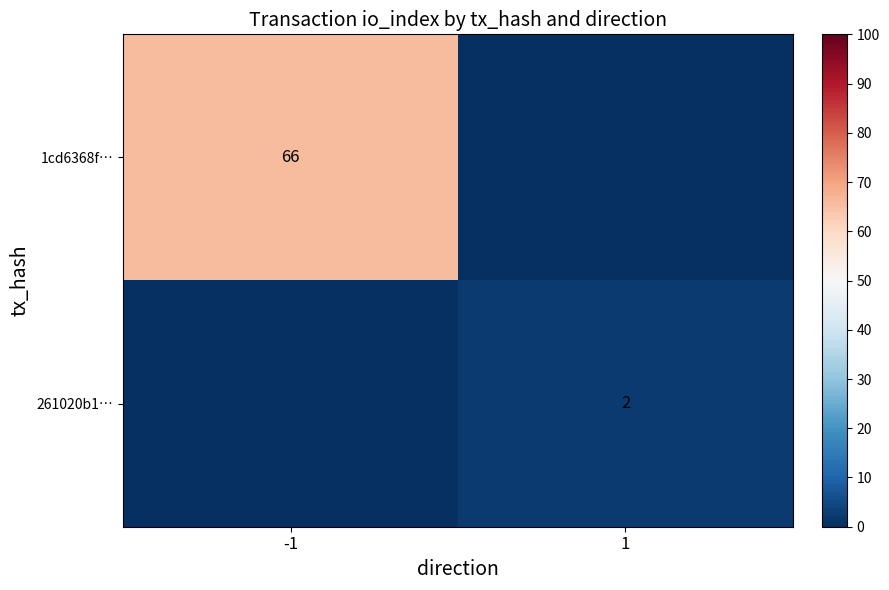

Is it true that 1cd6368f… equals 66 at -1?

True